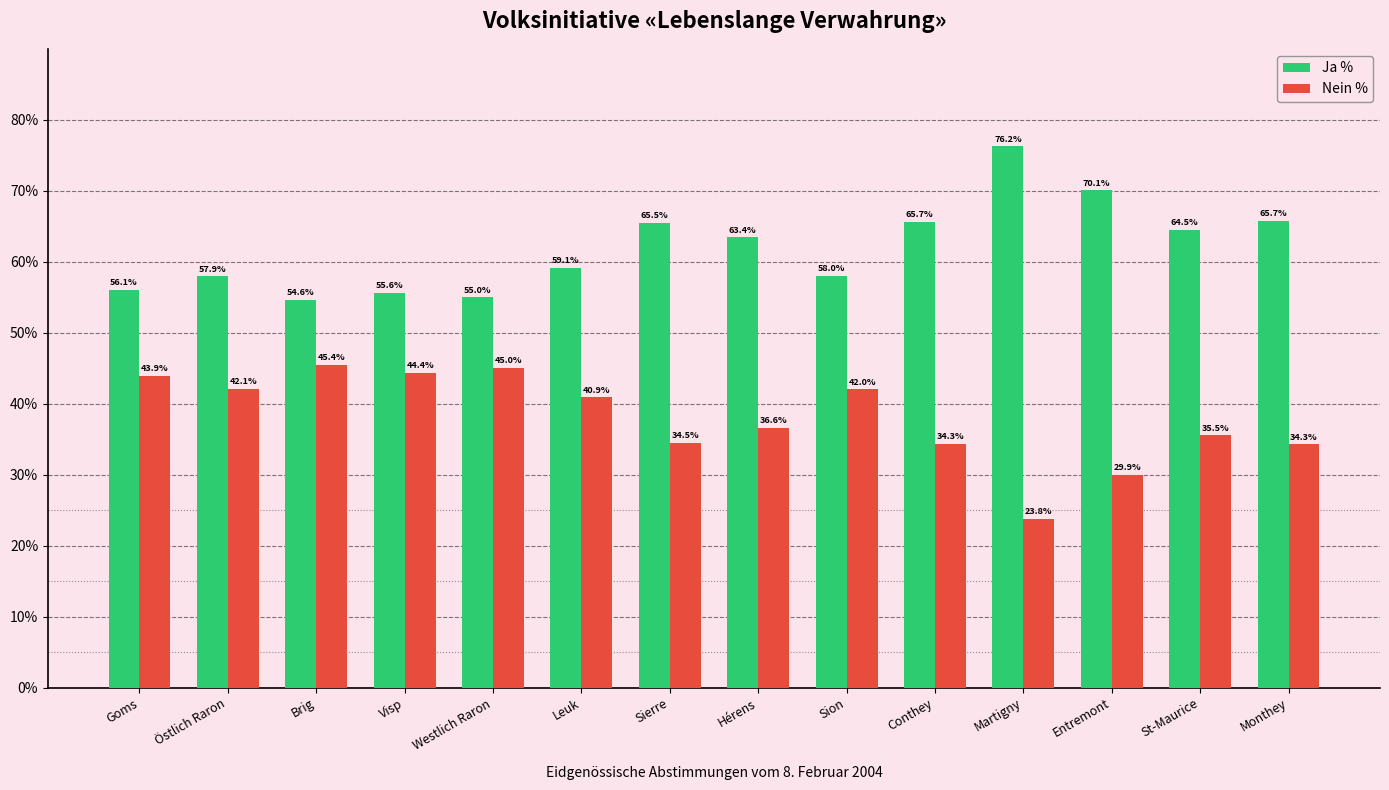

Which category has the lowest value in the Ja % series?

Brig